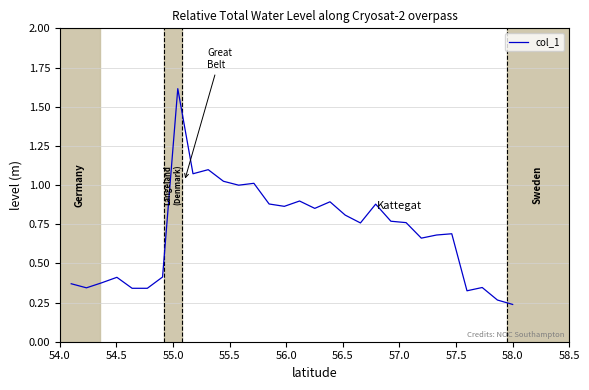

What is the difference between the maximum and minimum values?

1.4